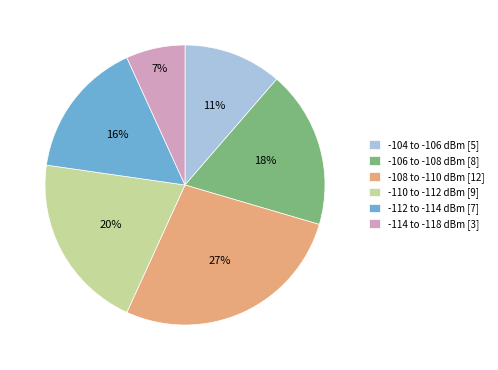

What percentage is the -110 to -112 dBm [9] slice, to the nearest percent?

20%